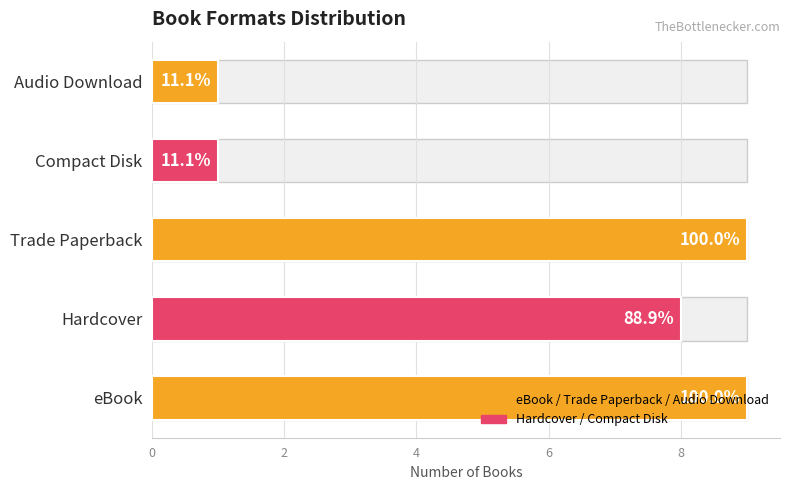

Reading left to right, what are all the values shown in this chart?

0=9	2=8	4=9	6=1	8=1